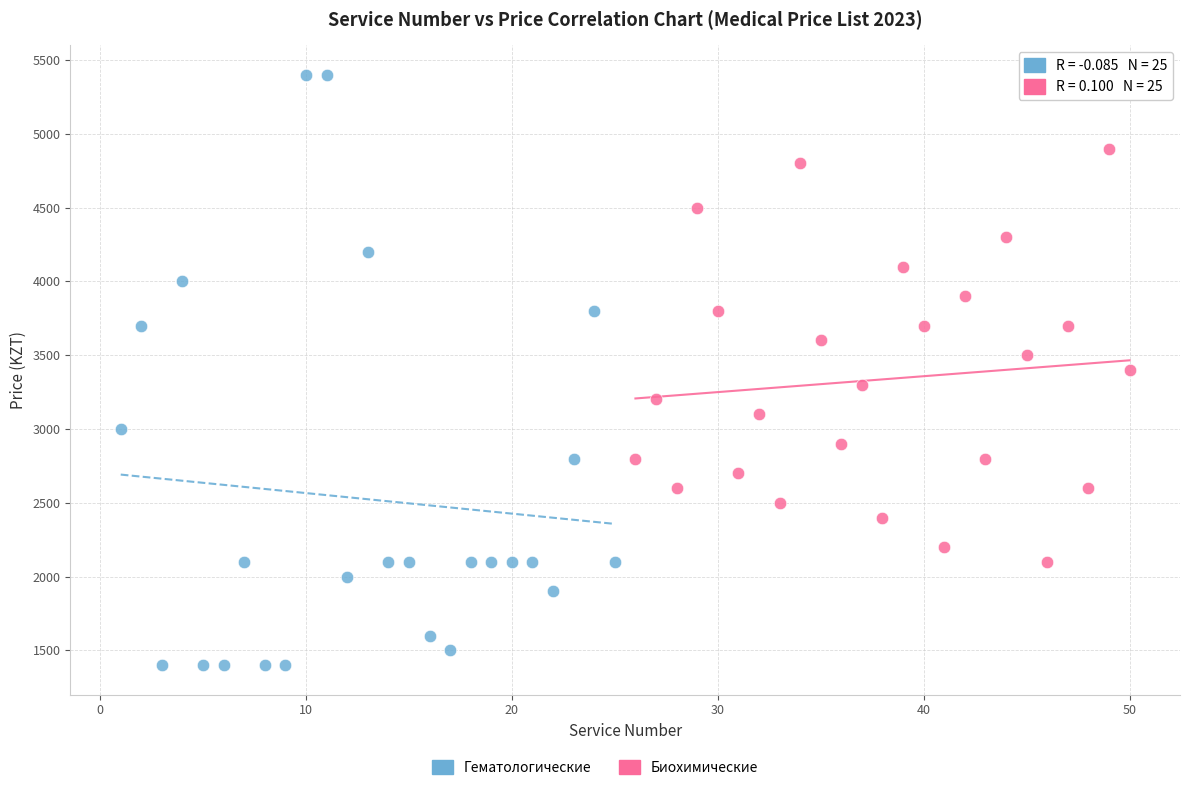

Which series reaches the minimum Y coordinate?

Гематологические